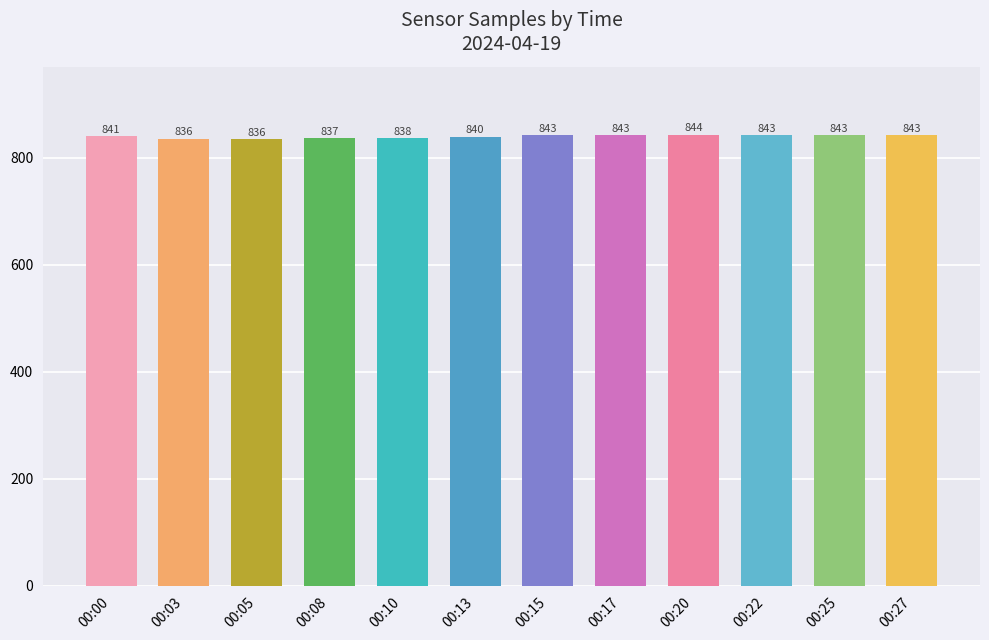

How many bars are there in total?

12